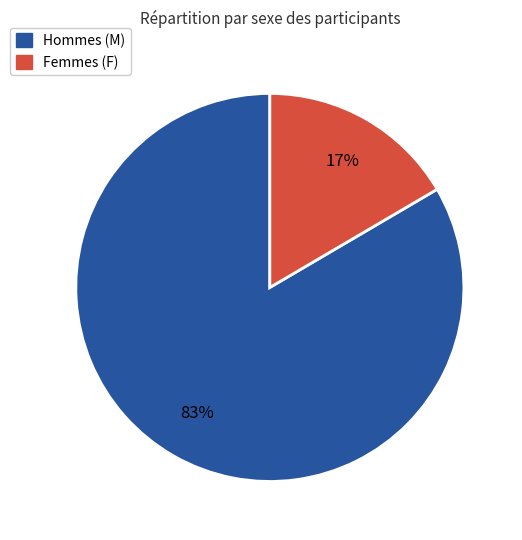

Does any single category account for the majority?

Yes